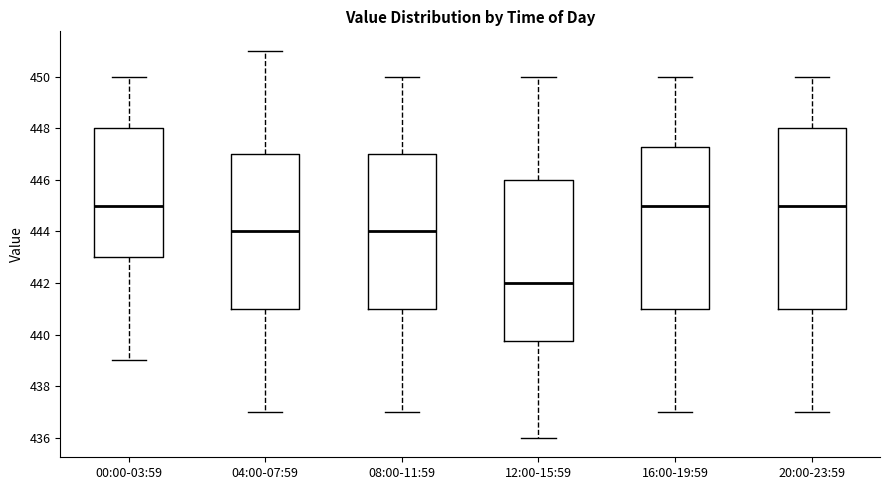

Reading left to right, transcribe this box plot: for each box, give where its median line is, the range the box spans, and where its two whiskers end, as read against the y-axis. The values are not printed on the chart, so give them approximately, as read against the axis.

00:00-03:59: median 445.0, box 443.0 to 448.0, whiskers 439.0 to 450.0
04:00-07:59: median 444.0, box 441.0 to 447.0, whiskers 437.0 to 451.0
08:00-11:59: median 444.0, box 441.0 to 447.0, whiskers 437.0 to 450.0
12:00-15:59: median 442.0, box 439.8 to 446.0, whiskers 436.0 to 450.0
16:00-19:59: median 445.0, box 441.0 to 447.2, whiskers 437.0 to 450.0
20:00-23:59: median 445.0, box 441.0 to 448.0, whiskers 437.0 to 450.0